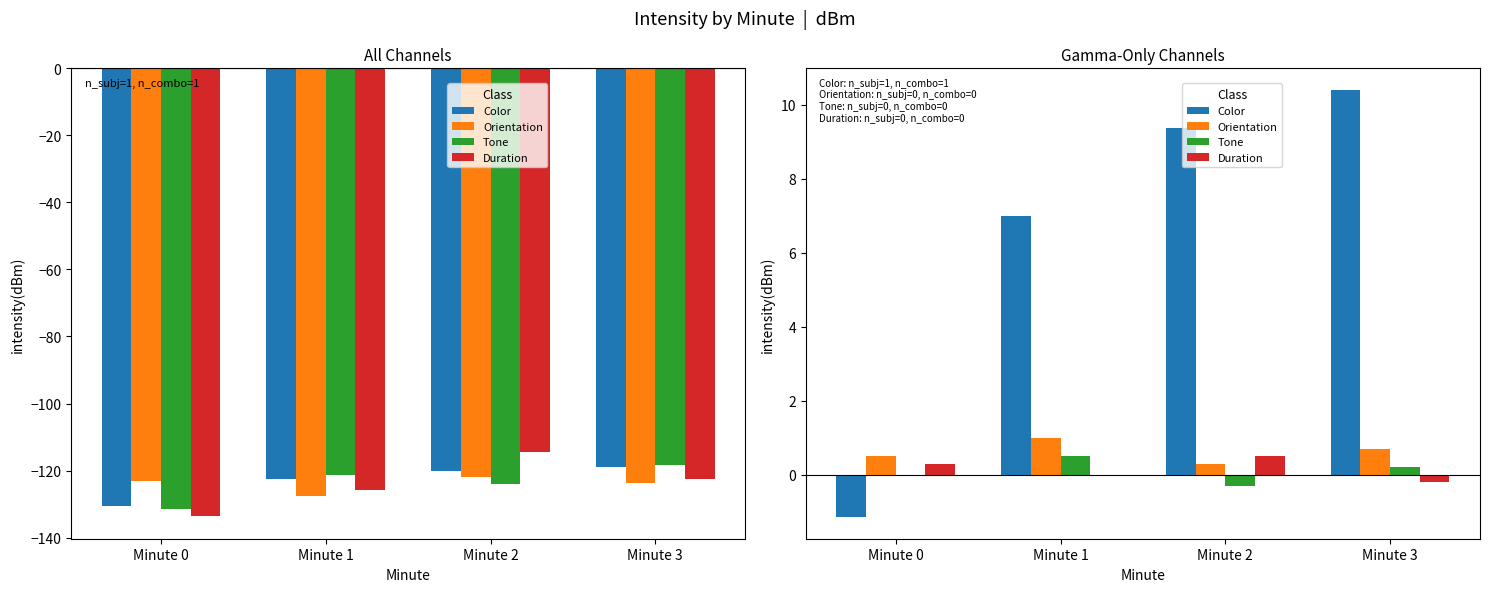

What is the value of the Duration bar at the 4th from the left?

-0.2